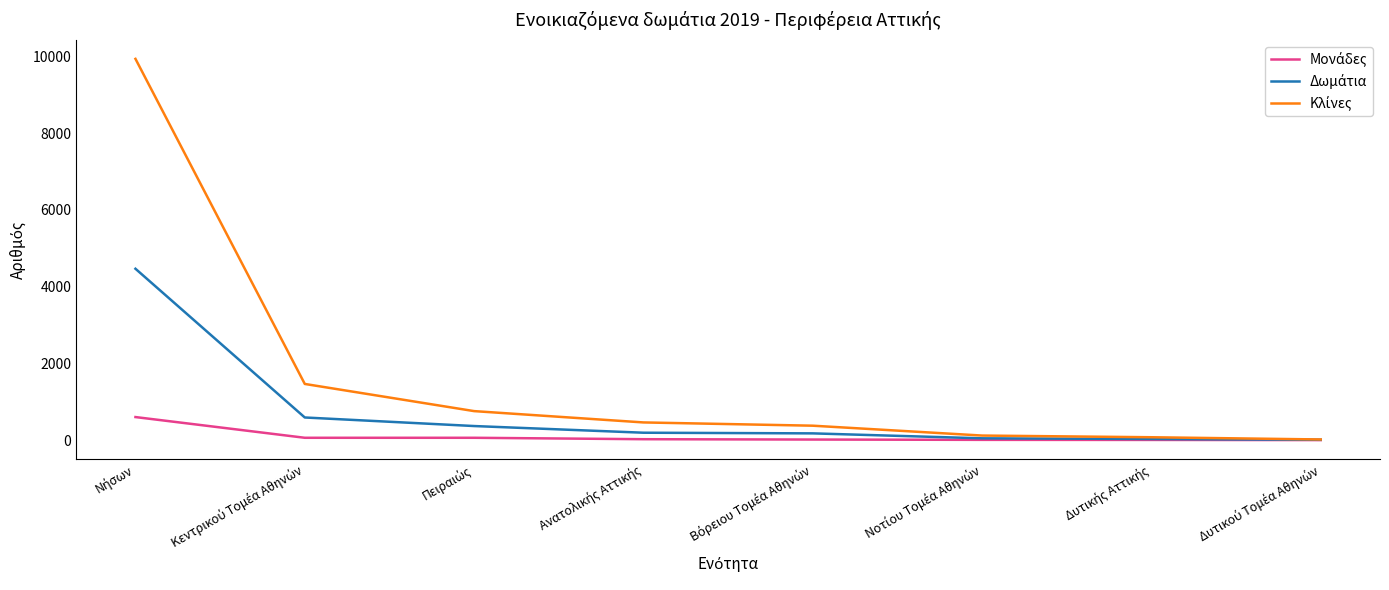

What is the smallest value displayed?

1